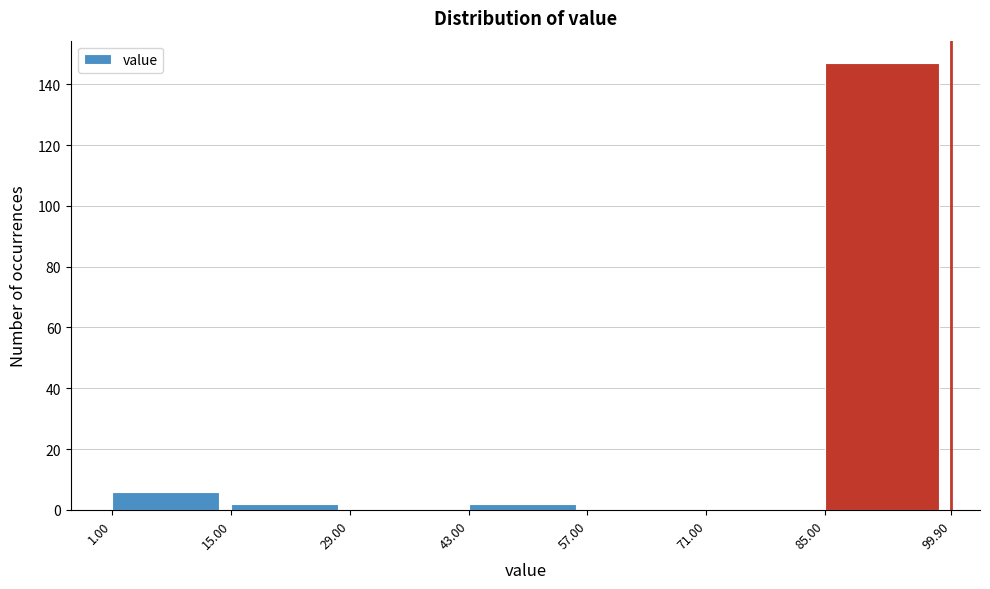

Which range on the x-axis has the tallest bar?

85.00 to 99.90